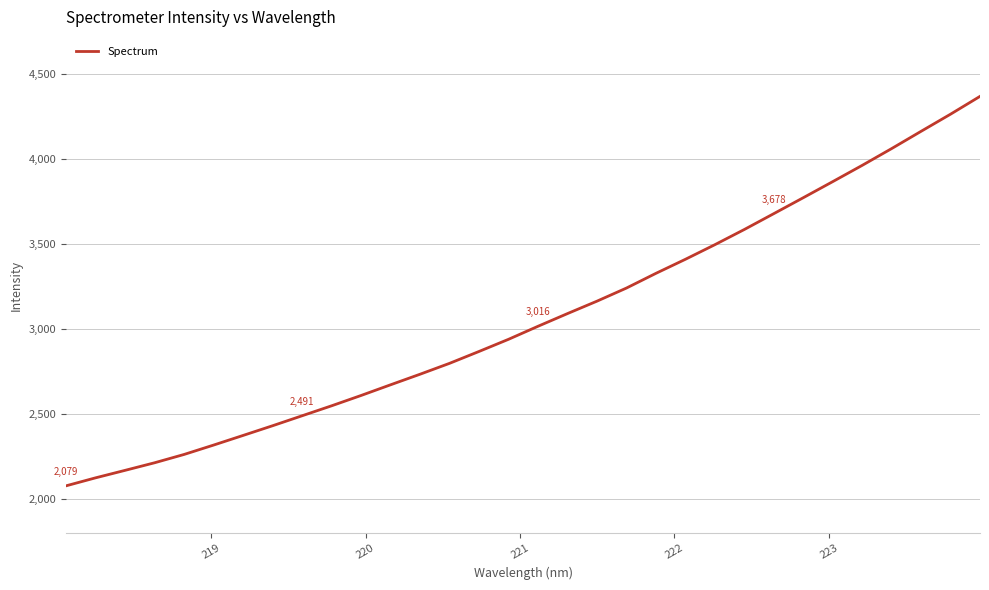

What is the greatest value displayed?

4366.8